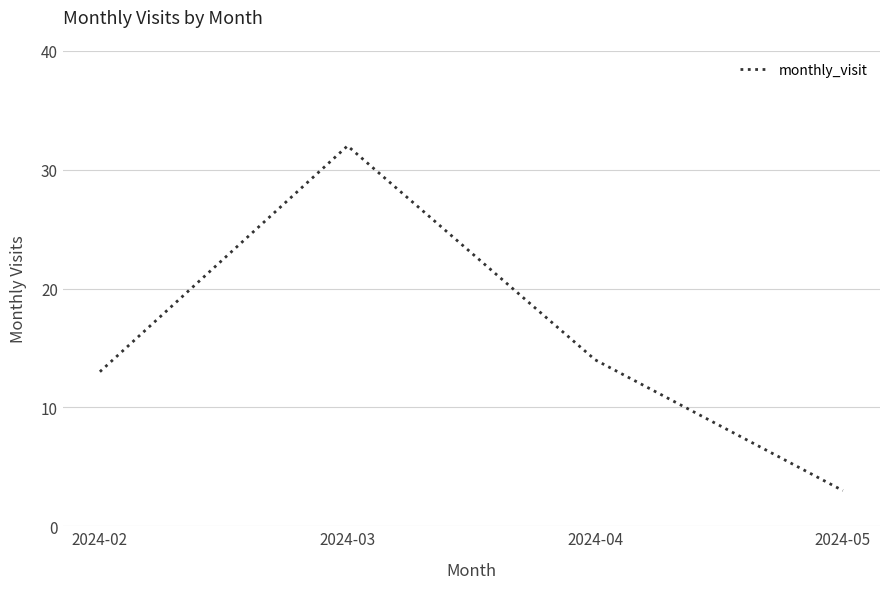

Where is the data nearest to the value 17?

2024-04